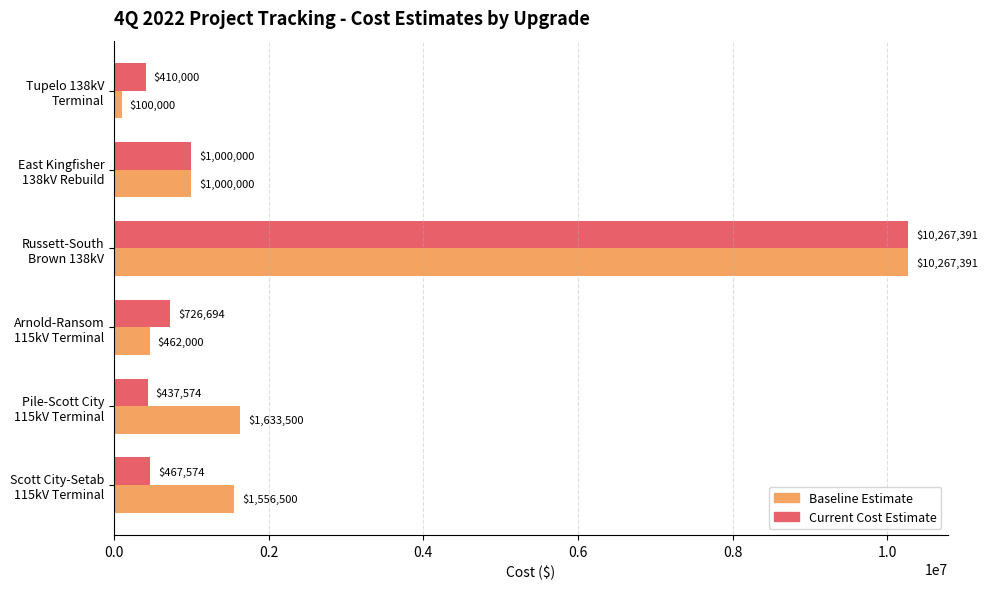

Which series has the largest range (max minus min)?

Baseline Estimate